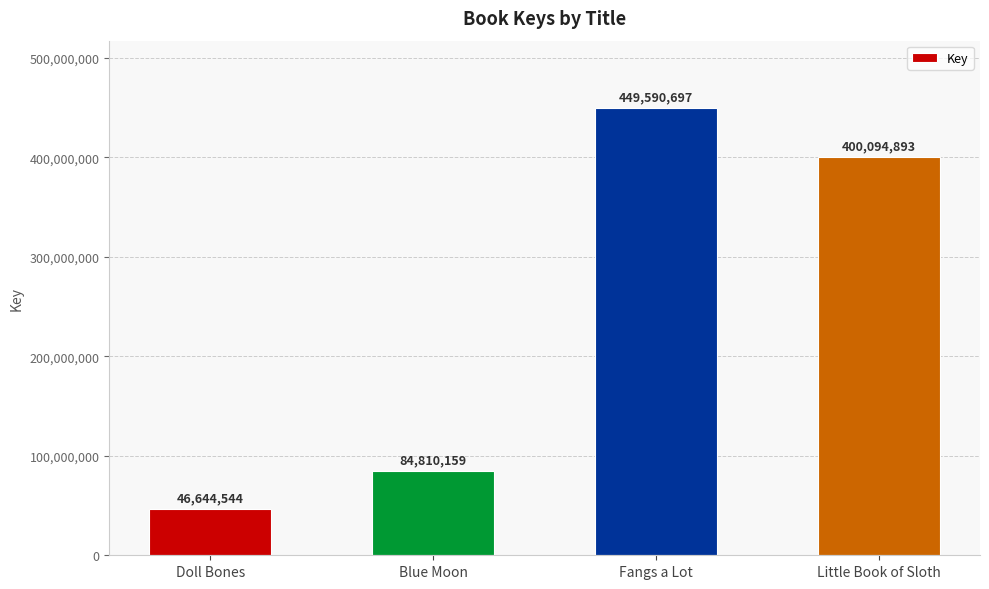

Is it true that the value at Little Book of Sloth is 400094893?

True